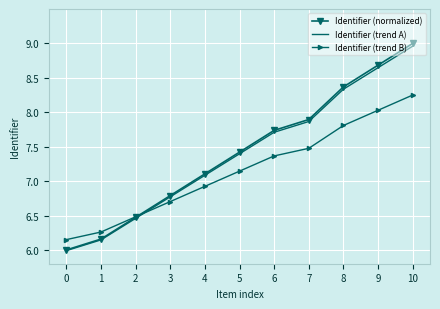

Count the number of categories in the chart.

11